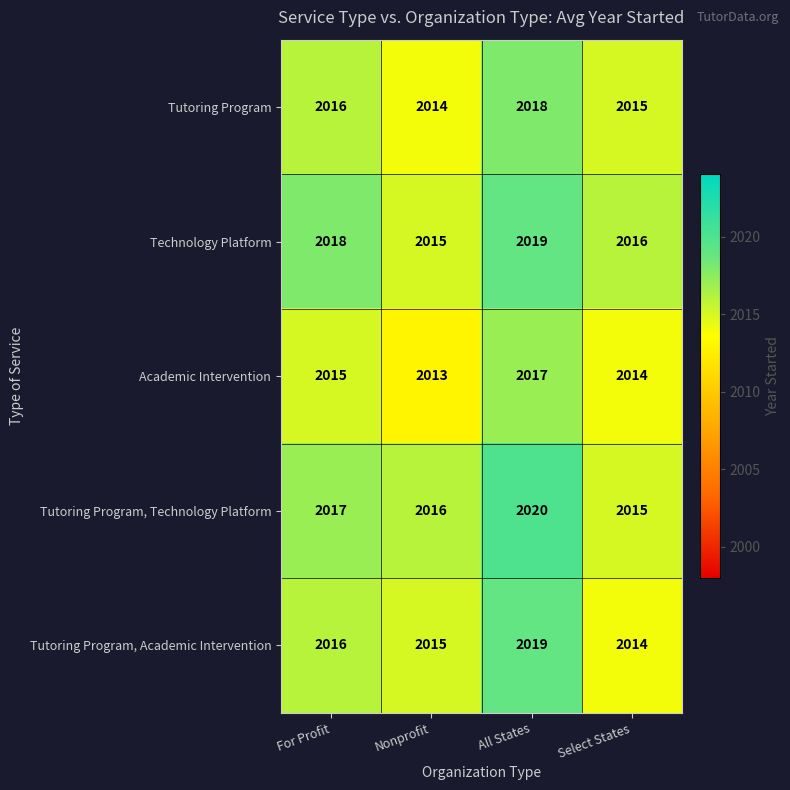

Reading right to left, what are all the values shown in this chart?

Tutoring Program: 2015	2018	2014	2016
Technology Platform: 2016	2019	2015	2018
Academic Intervention: 2014	2017	2013	2015
Tutoring Program, Technology Platform: 2015	2020	2016	2017
Tutoring Program, Academic Intervention: 2014	2019	2015	2016